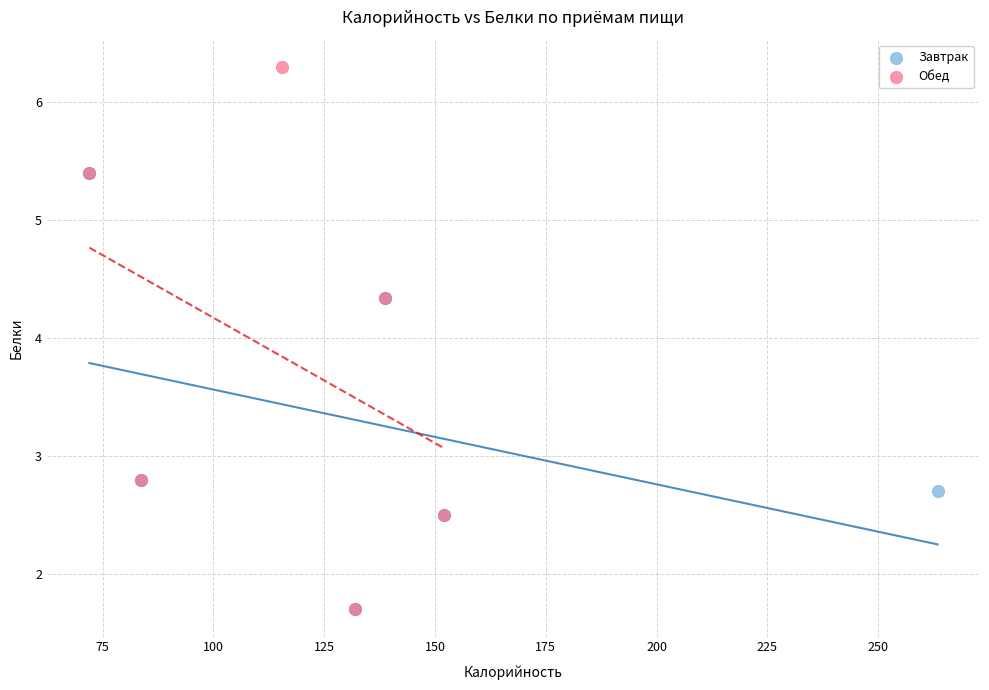

Which series reaches the maximum Y coordinate?

Обед